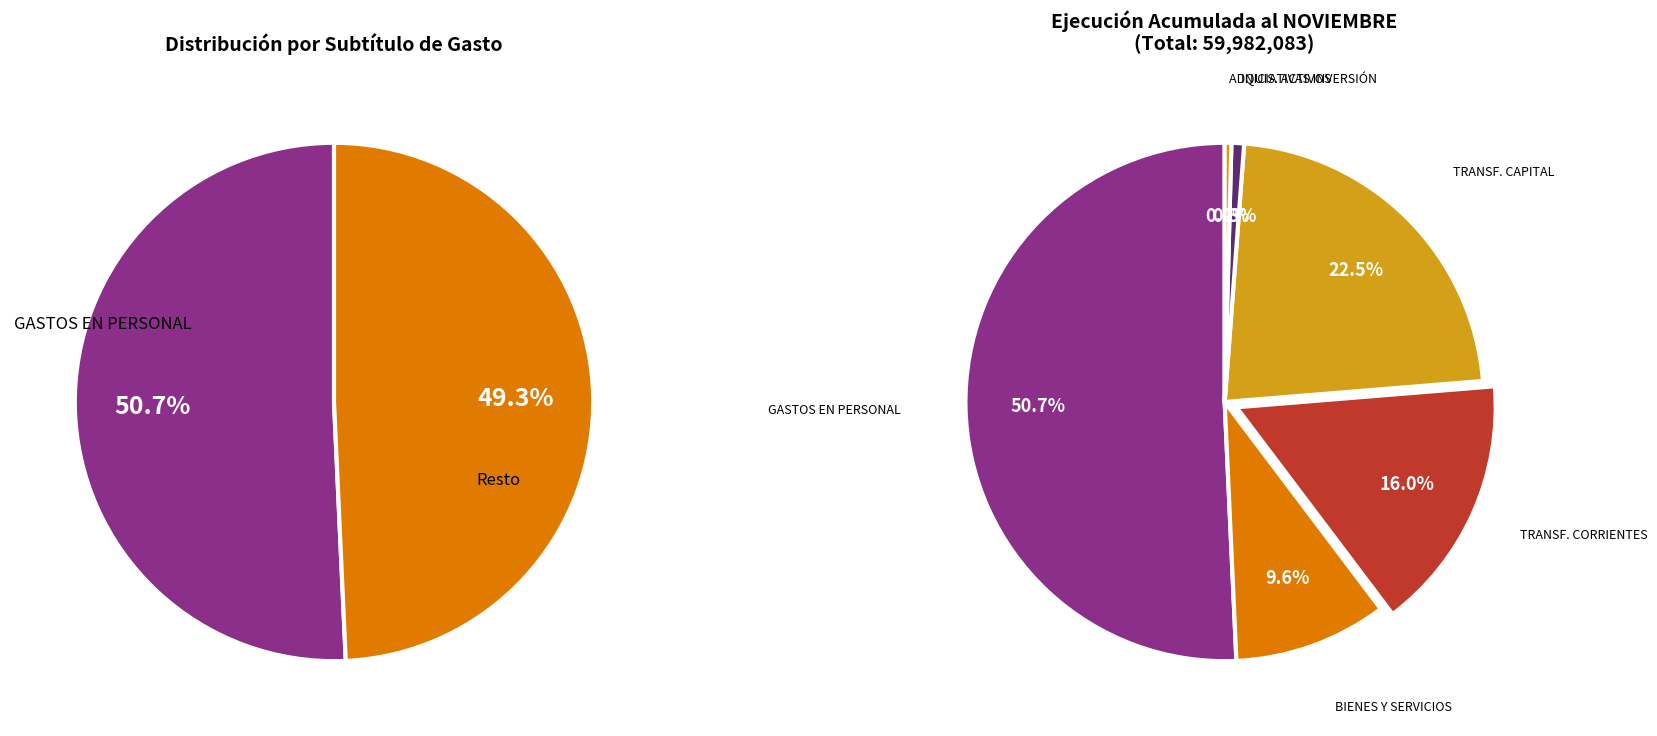

What is the largest slice in the pie chart?

GASTOS EN PERSONAL